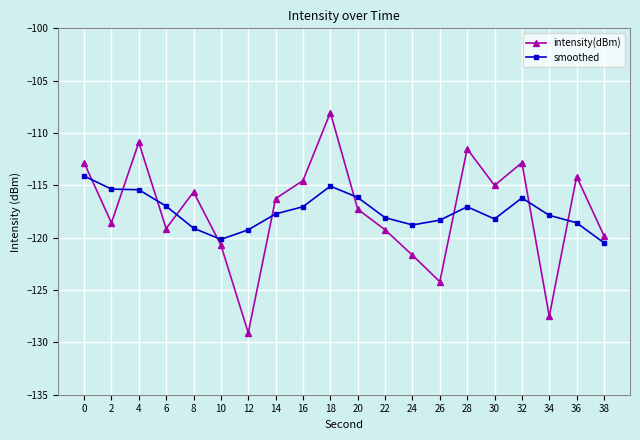

Between 24 and 30, which series saw the biggest shift?

intensity(dBm)